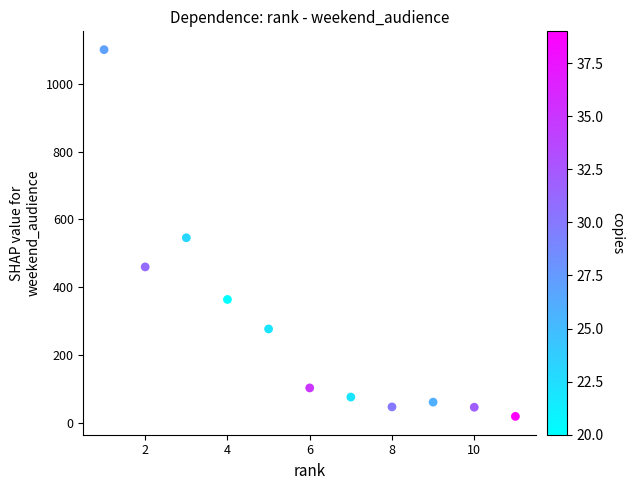

What Y value in the scatter plot is closest to 560?

546